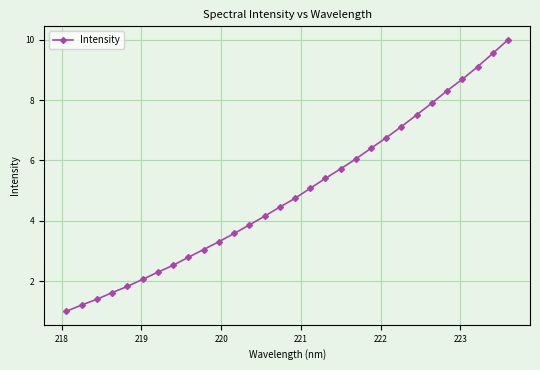

True or false: the data has more than 2 interior local peaks.

False